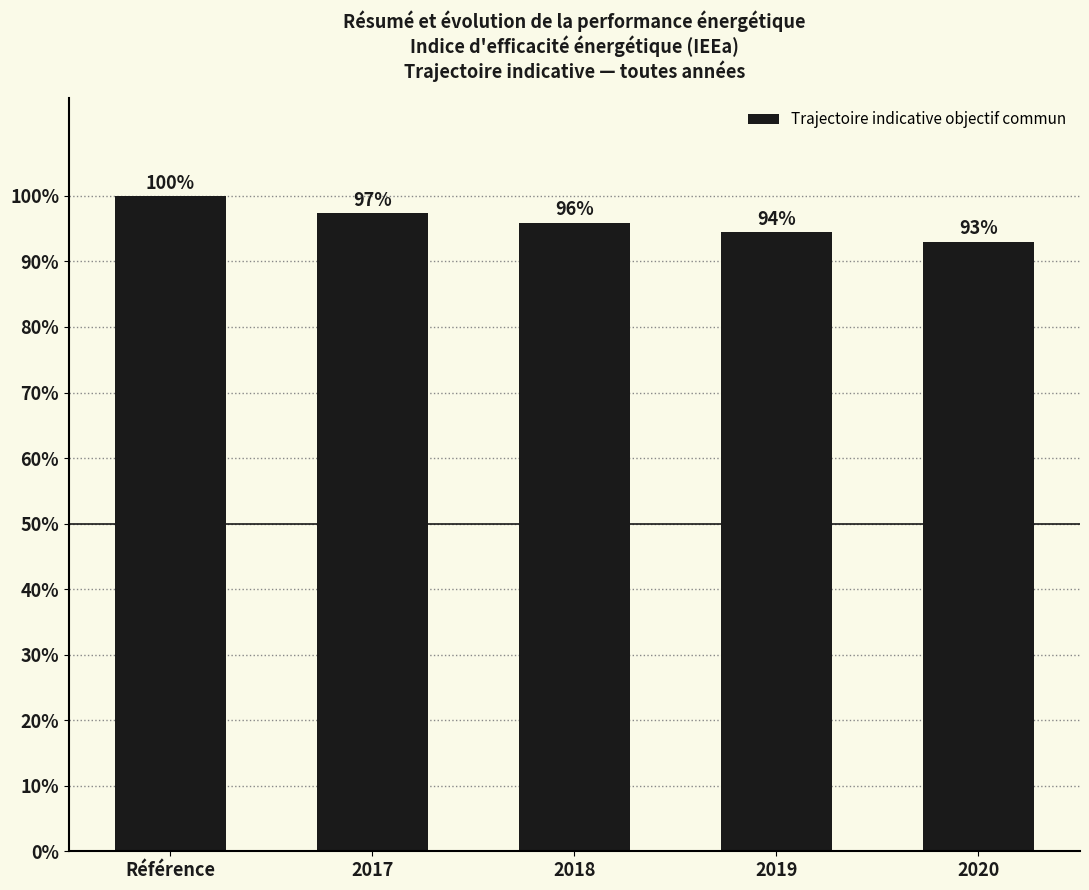

What is the average value?

1.0